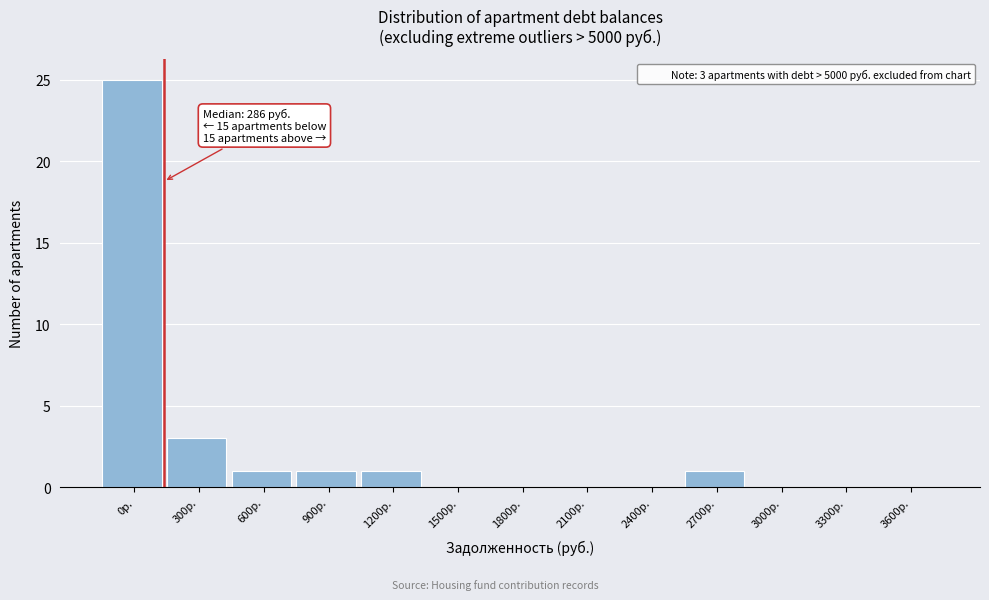

Reading left to right, what are all the values shown in this chart?

0р.=25	300р.=3	600р.=1	900р.=1	1200р.=1	1500р.=0	1800р.=0	2100р.=0	2400р.=0	2700р.=1	3000р.=0	3300р.=0	3600р.=0